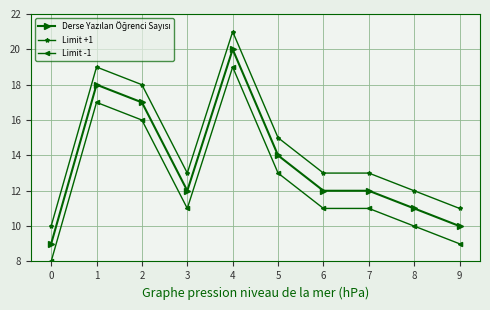

How many lines are shown in the chart?

3